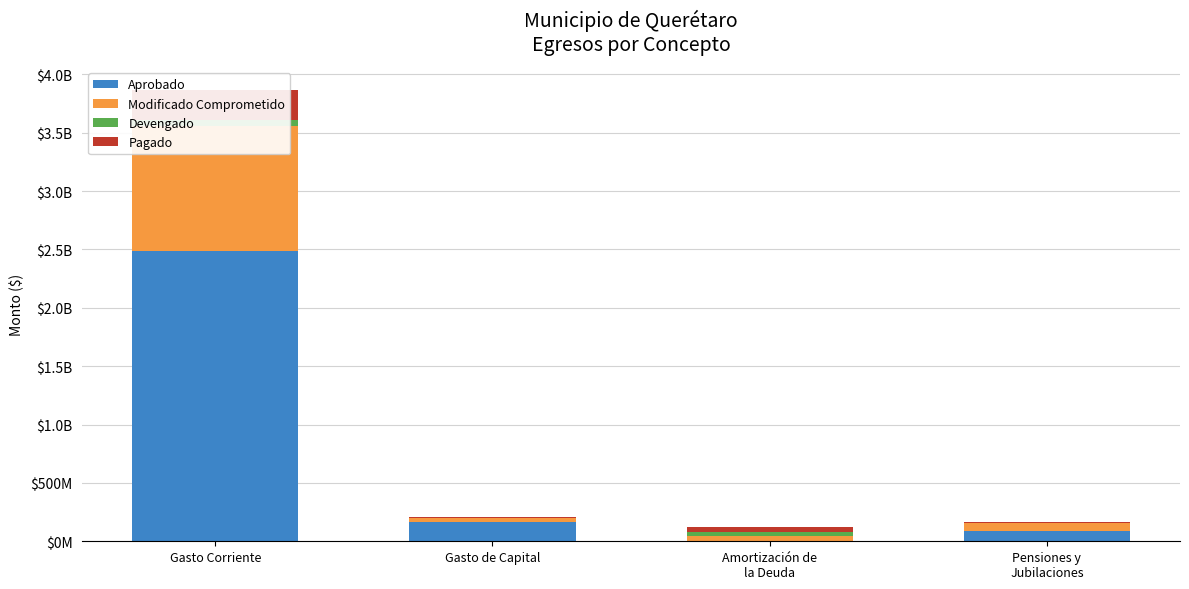

What is the average value of the Modificado Comprometido series?

302502189.8